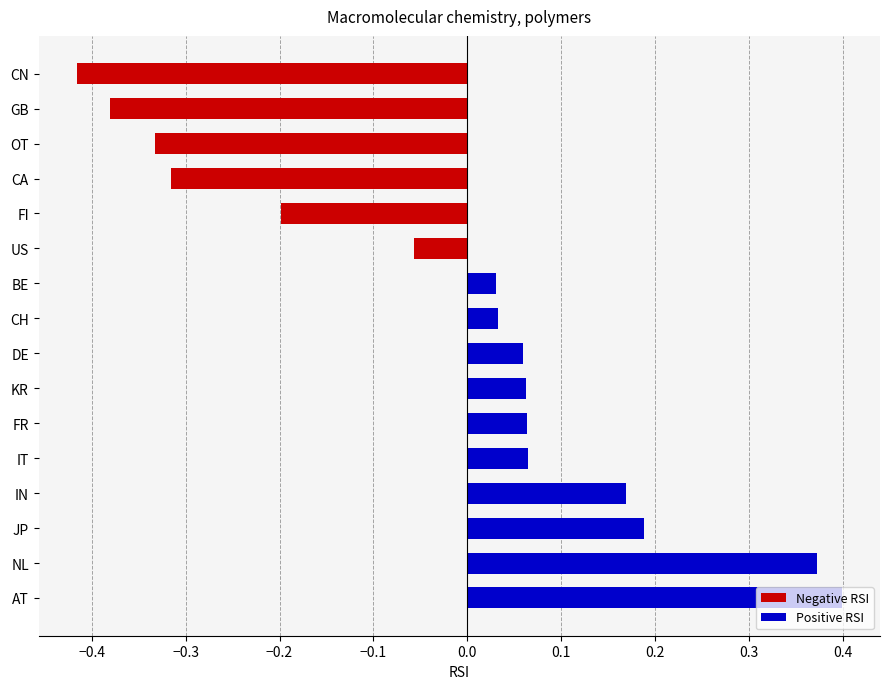

Between CH and FI, which is larger?

CH